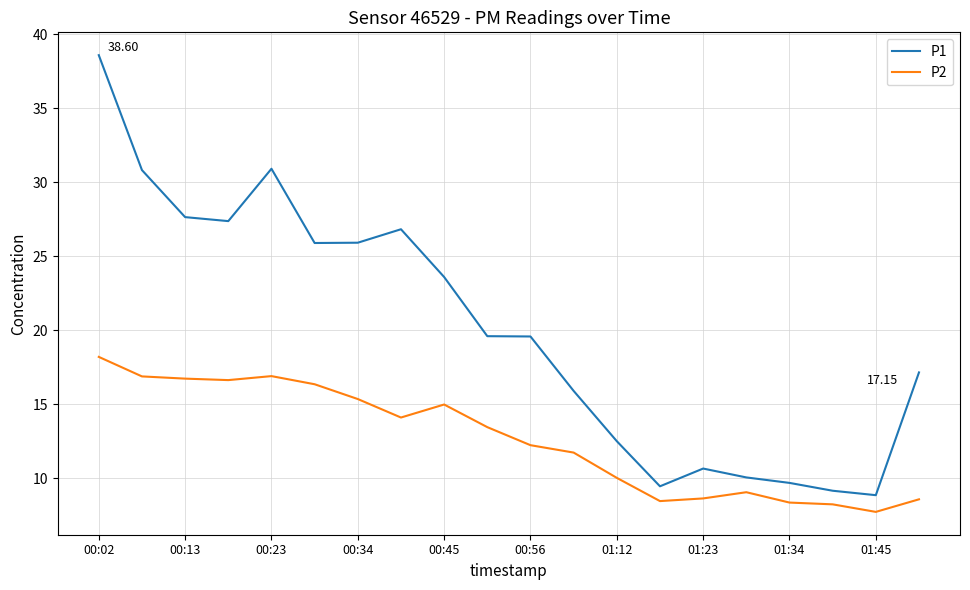

Which series has the largest range (max minus min)?

P1